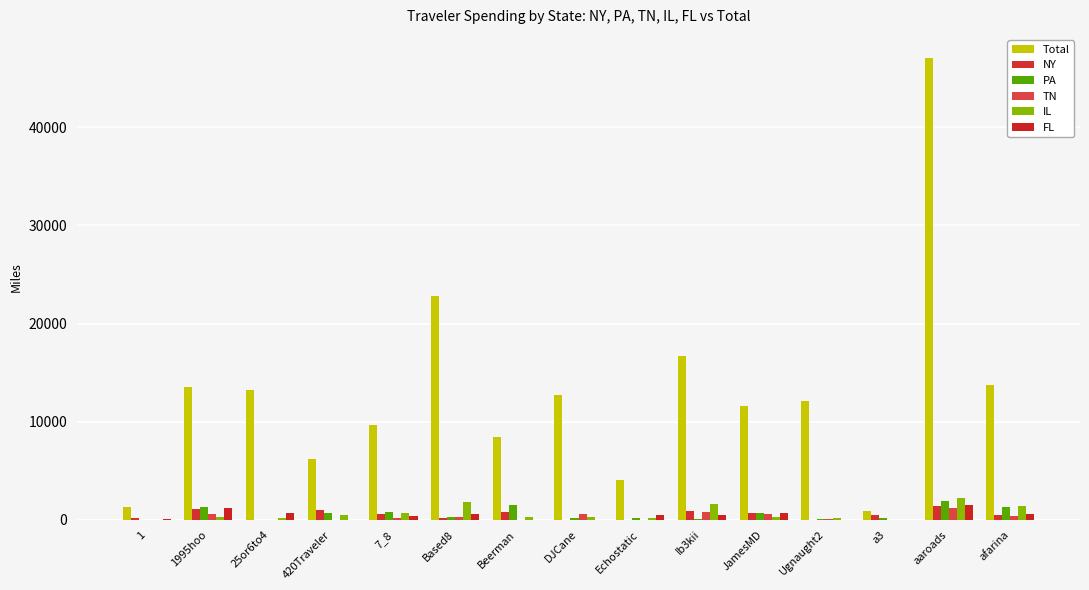

Where does the FL series first go above 461?

1995hoo